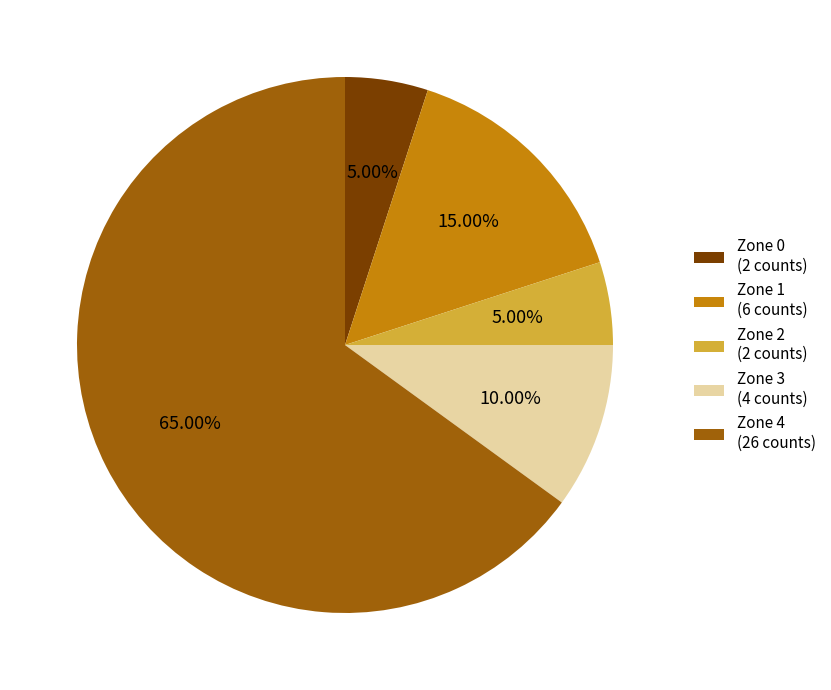

To the nearest percent, what is the difference between the Zone 0 and Zone 3 slice percentages?

5%